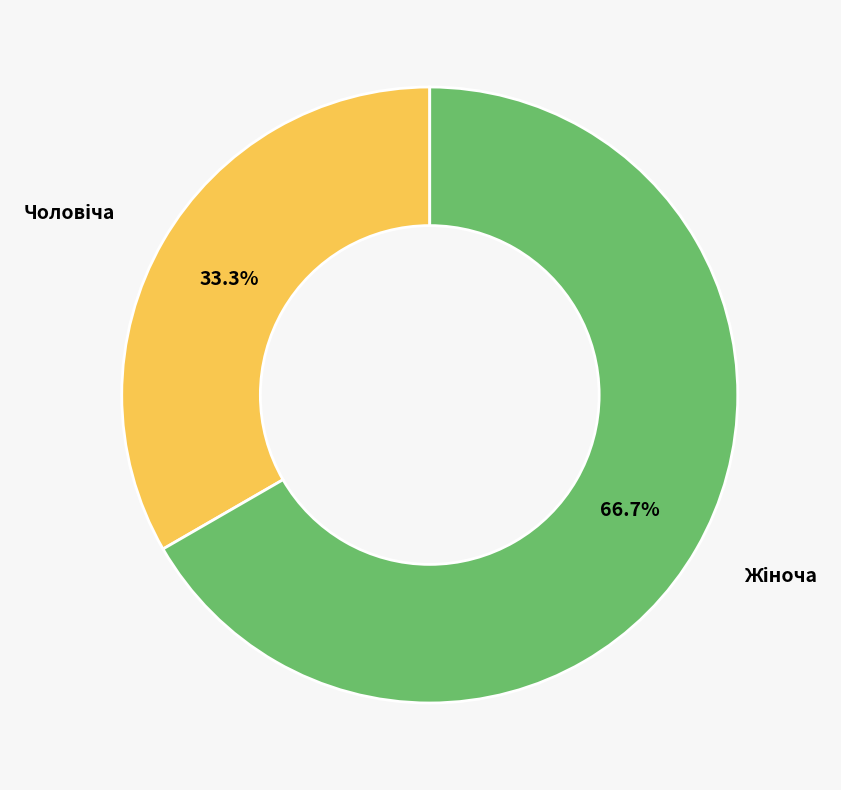

Is there a majority slice in this chart?

Yes